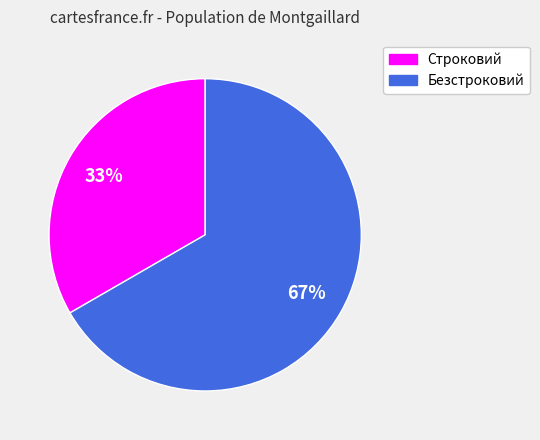

What is the largest slice in the pie chart?

Безстроковий